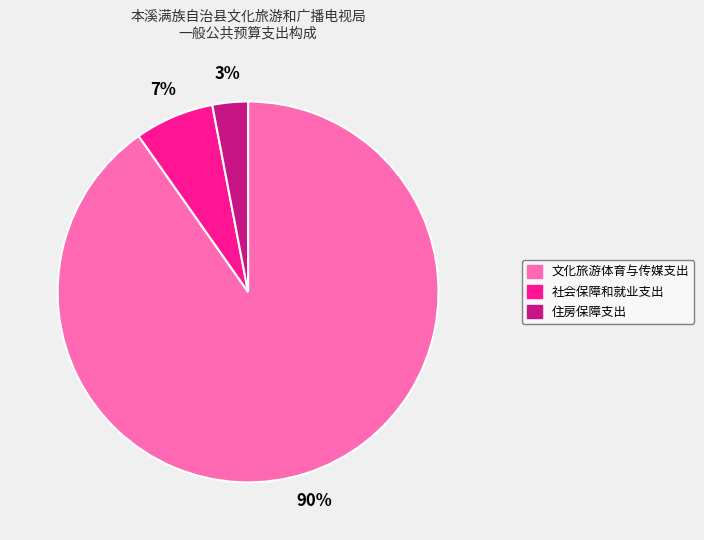

Is it true that 文化旅游体育与传媒支出 is 90% of the pie?

True